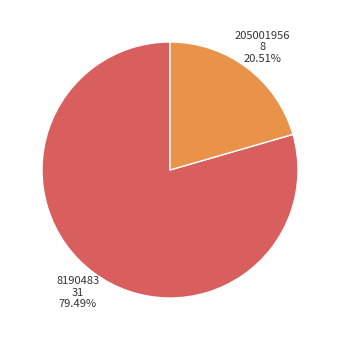

How many segments does this pie chart have?

2